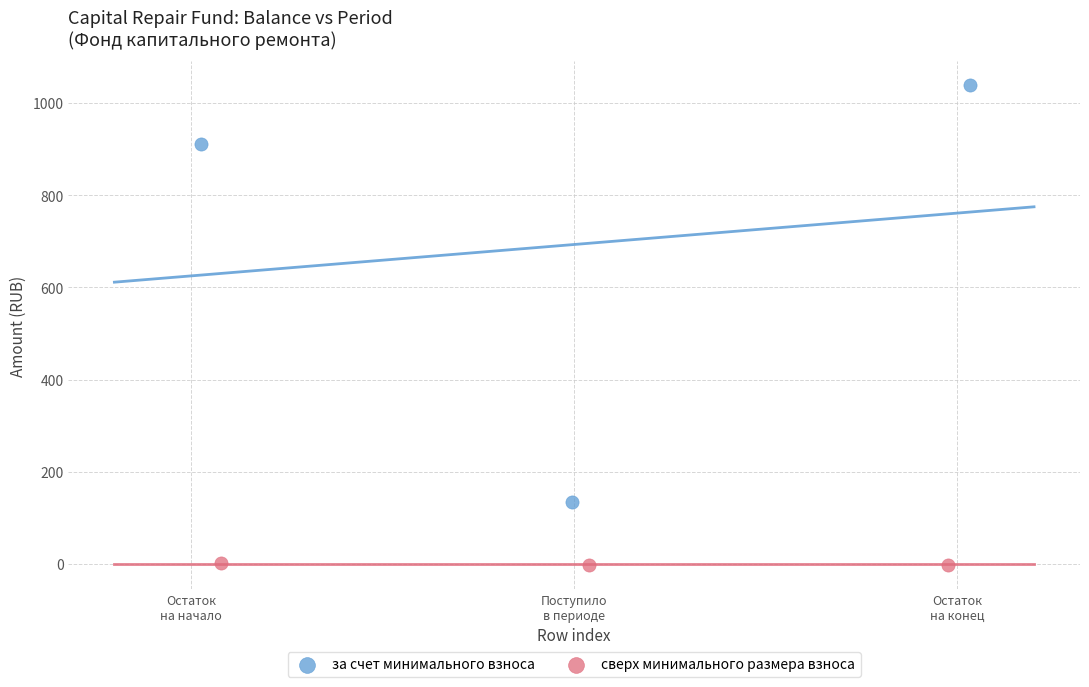

Which series has the widest spread of Y values?

за счет минимального взноса